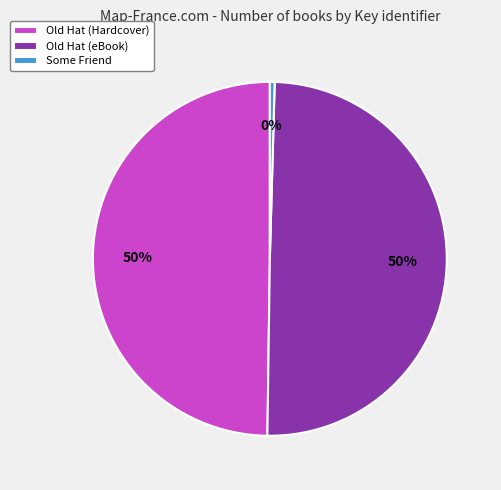

Does Some Friend represent more than half of the total?

No